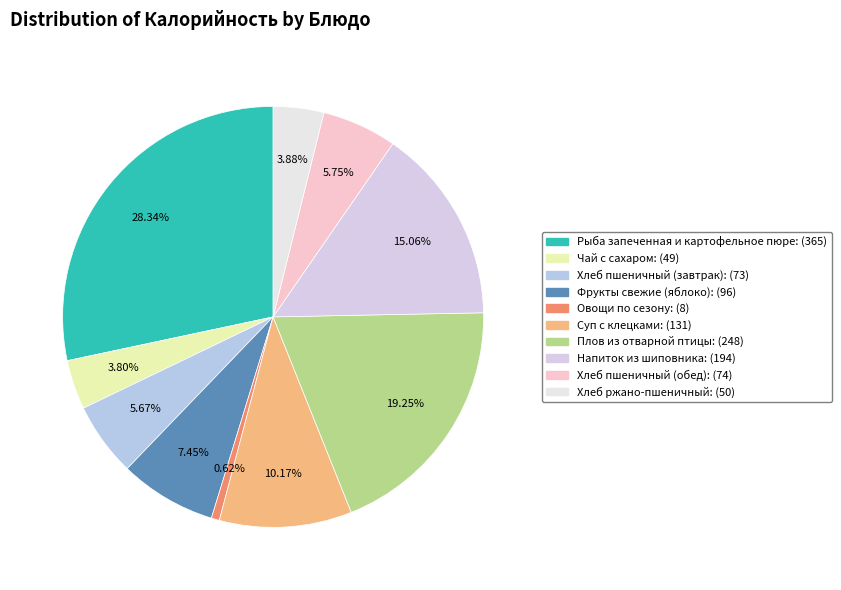

How many slices are in this pie chart?

10